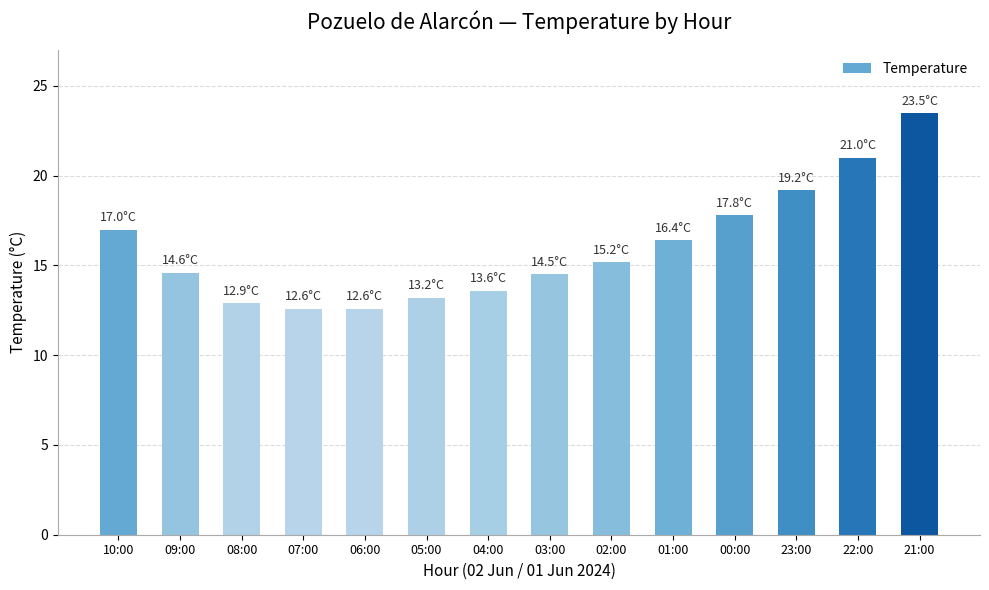

What is the label of the 1st bar from the left?

10:00